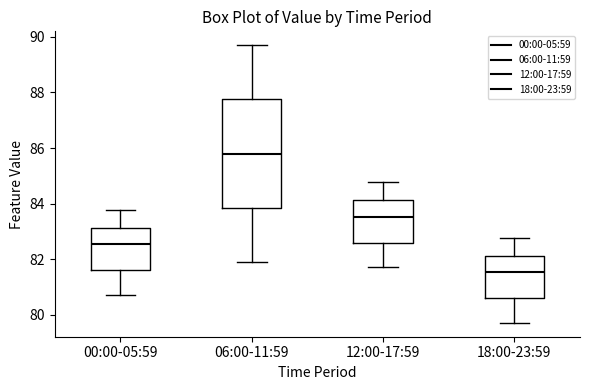

Reading left to right, read every box against the y-axis: the position of its median line, the range the box covers, and the ends of its whiskers. The values are not printed on the chart, so give them approximately, as read against the axis.

00:00-05:59: median 82.6, box 81.6 to 83.2, whiskers 80.8 to 83.8
06:00-11:59: median 85.8, box 83.8 to 87.8, whiskers 82.0 to 89.8
12:00-17:59: median 83.6, box 82.6 to 84.2, whiskers 81.8 to 84.8
18:00-23:59: median 81.6, box 80.6 to 82.2, whiskers 79.8 to 82.8